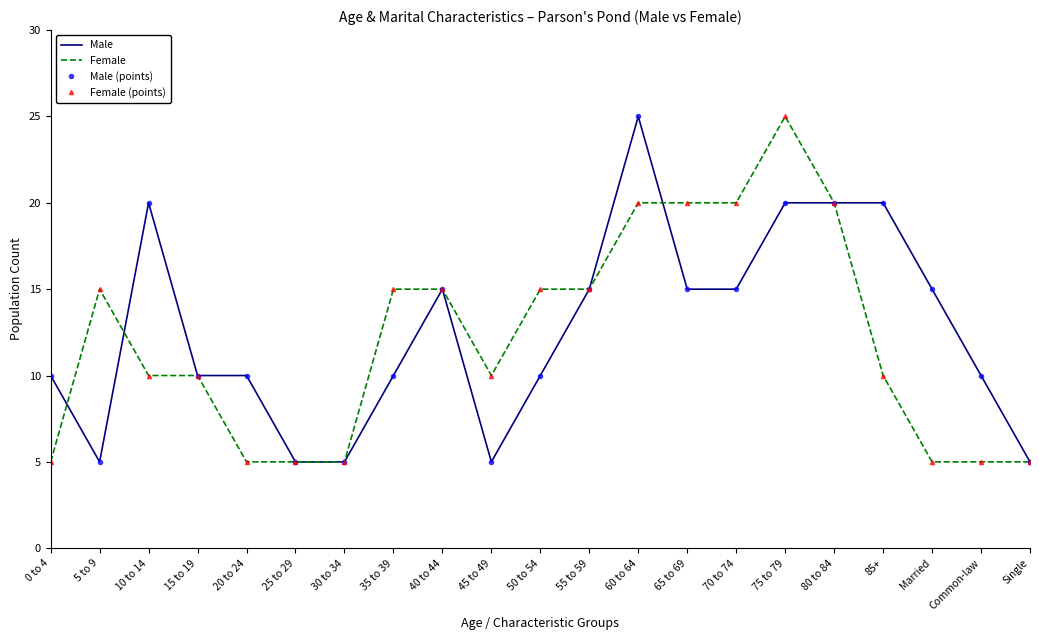

Does the chart have visible grid lines?

No